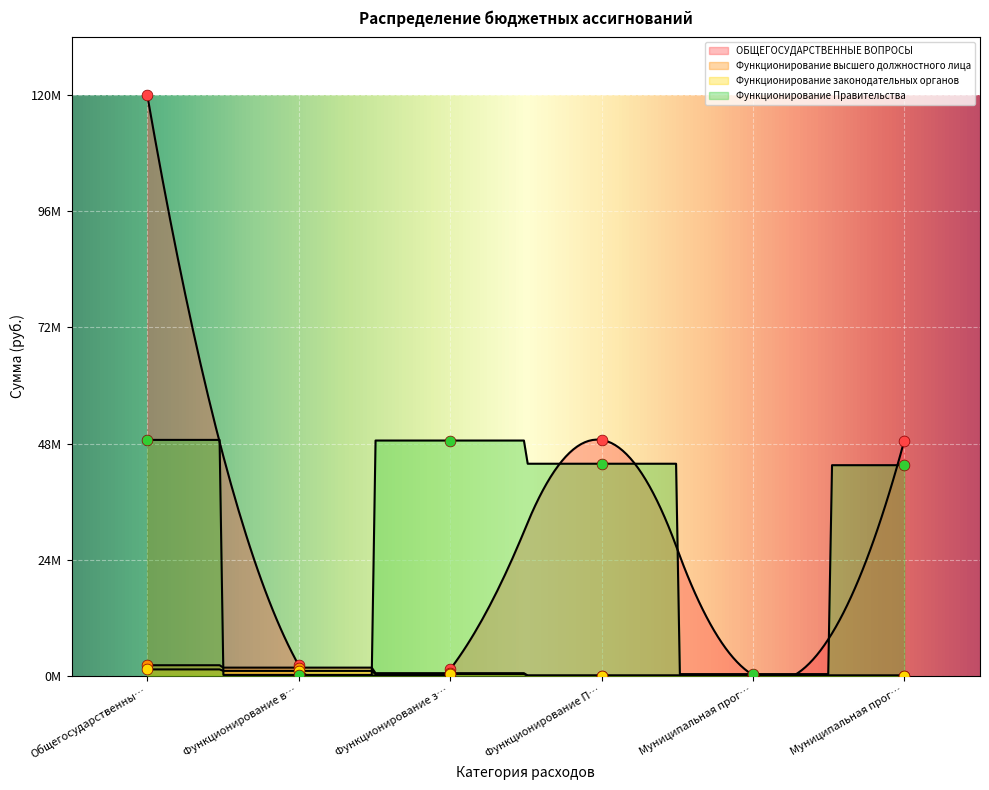

Is the value of ОБЩЕГОСУДАРСТВЕННЫЕ ВОПРОСЫ at Функционирование з… greater than the value of Функционирование законодательных органов at Общегосударственны…?

No